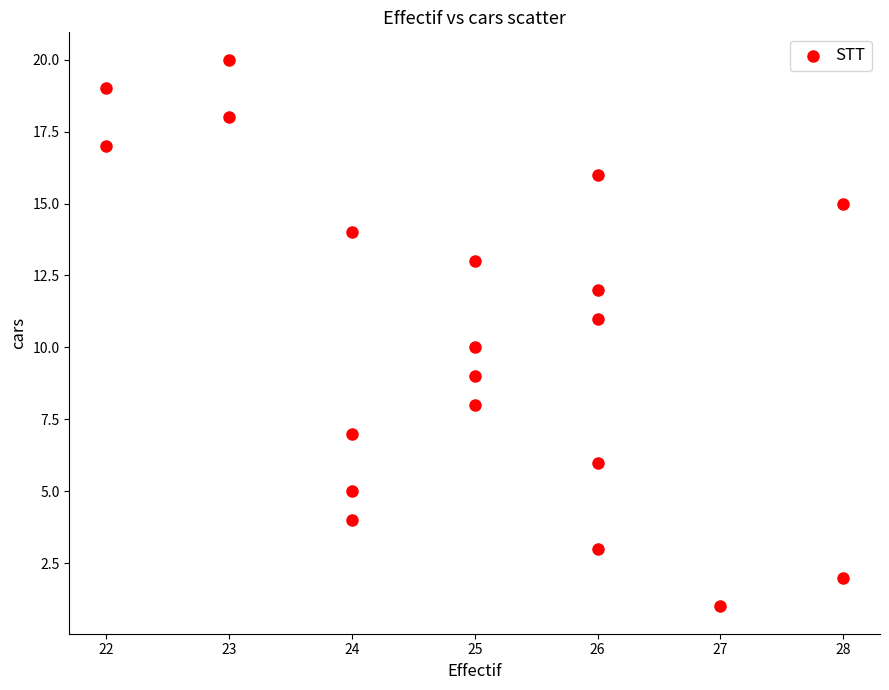

What is the range of Y values (max minus min)?

19